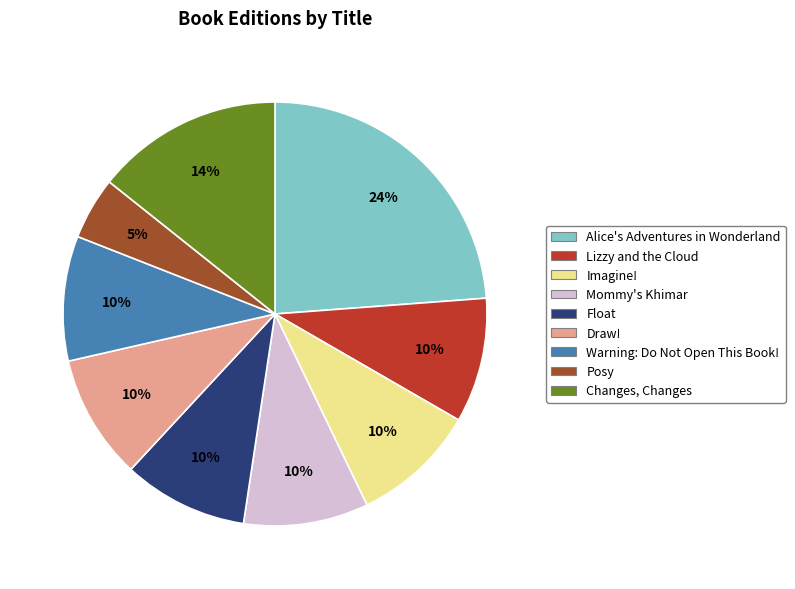

Does Alice's Adventures in Wonderland account for over 50% of the chart?

No